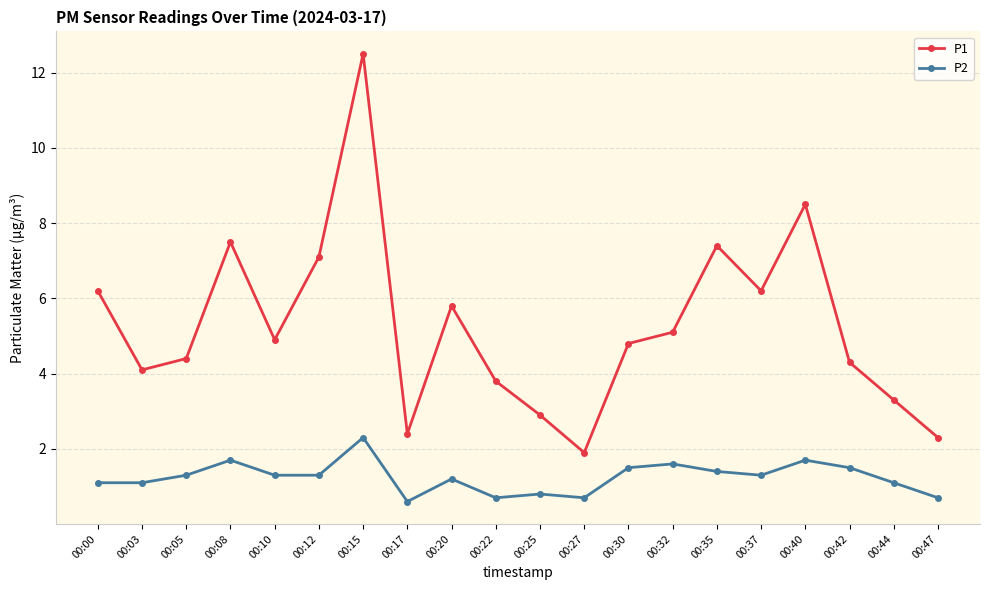

At which category is the sum across all series the highest?

00:15